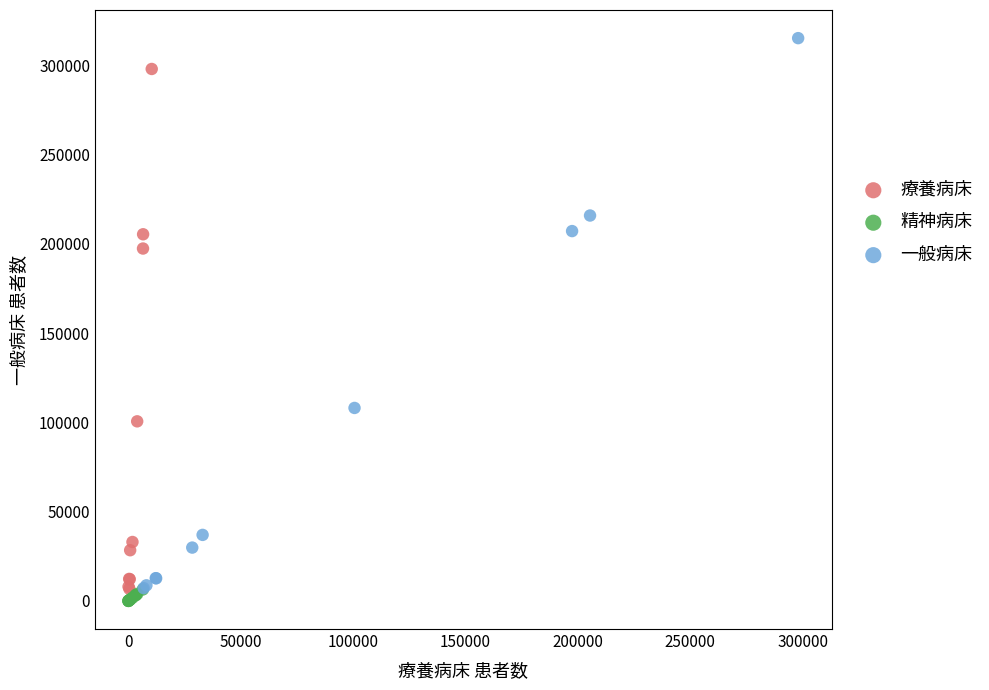

Which series has the largest Y range (max minus min)?

一般病床